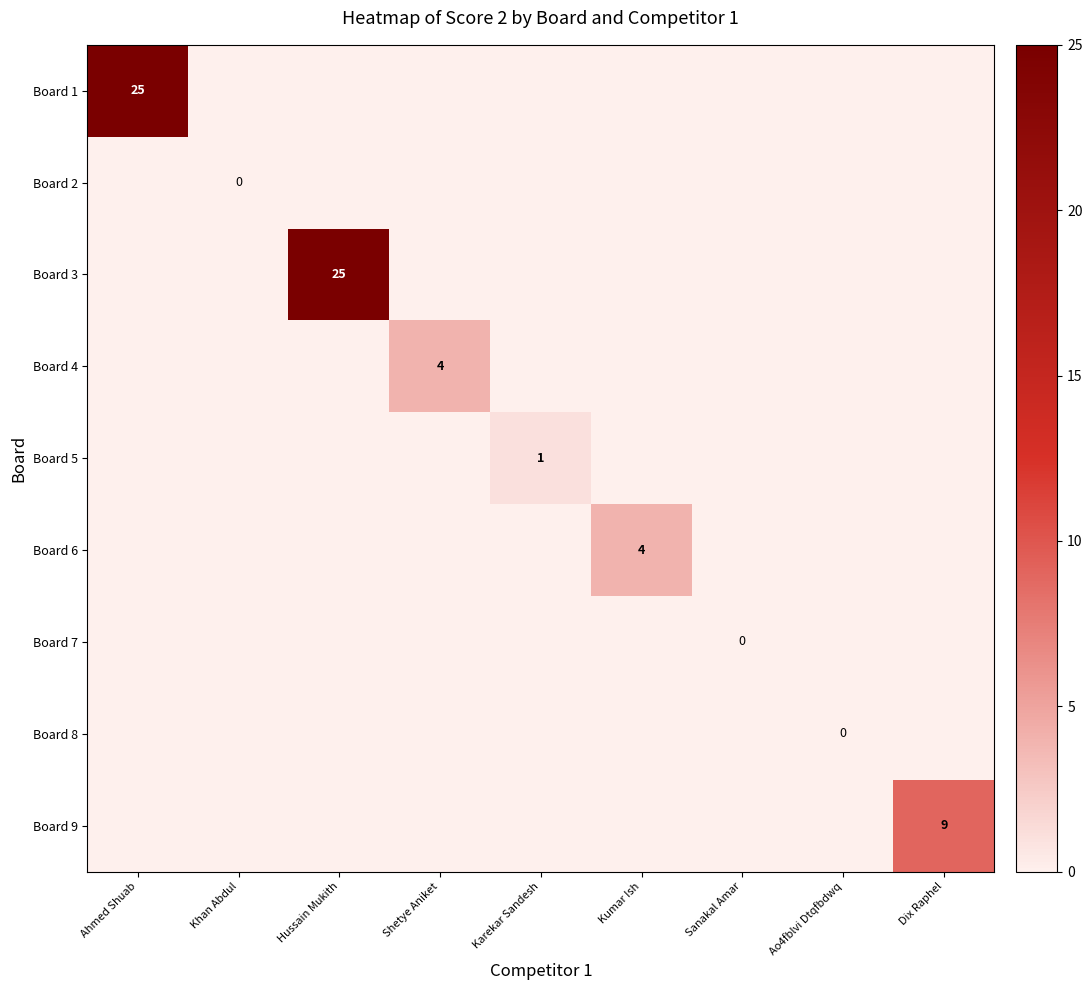

The value of Board 4 at Shetye Aniket is 5. True or false?

False